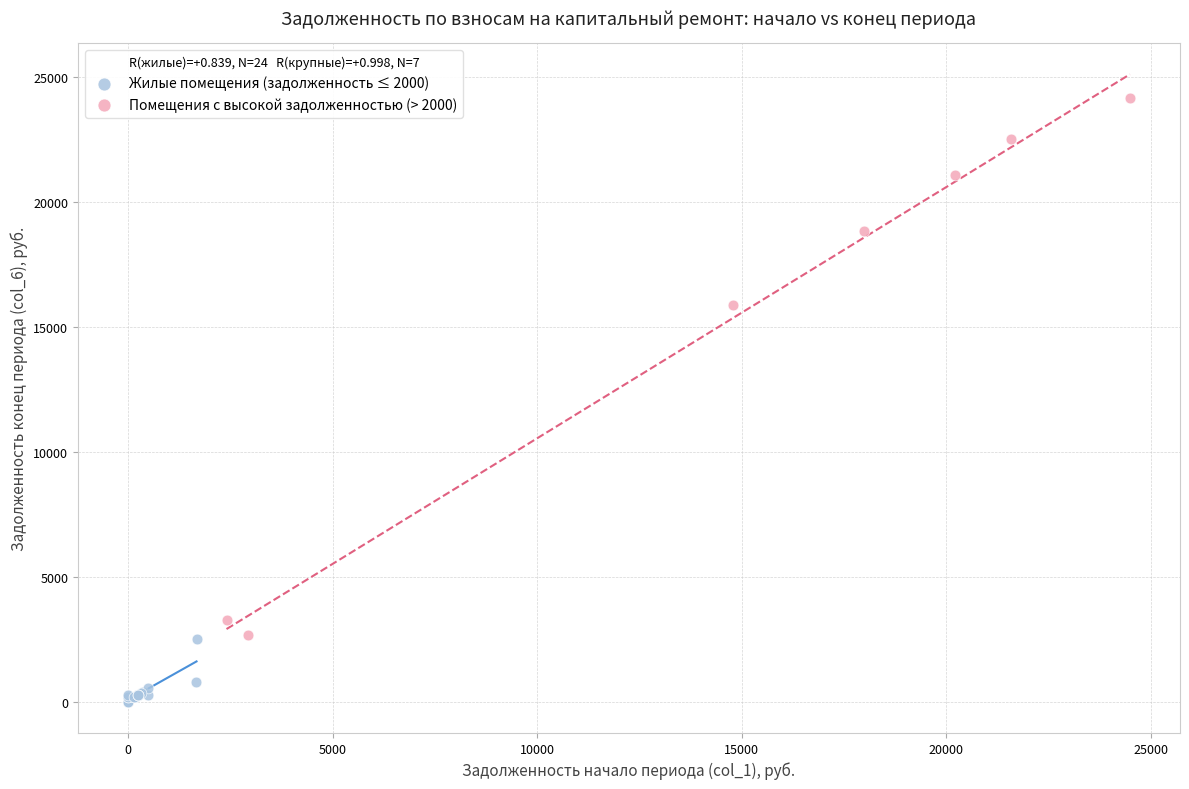

Which series reaches the minimum Y coordinate?

Жилые помещения (задолженность ≤ 2000)